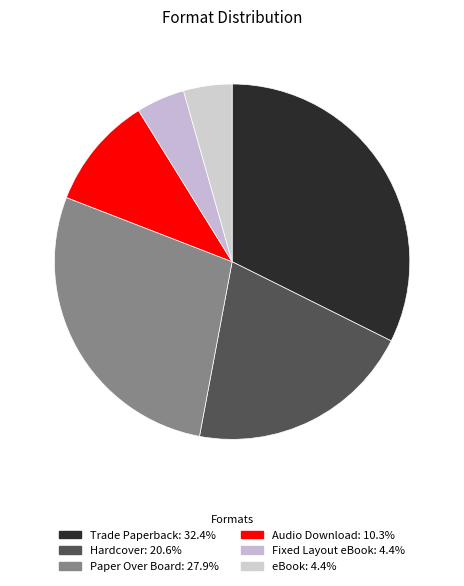

Is it true that Paper Over Board is 20% of the pie?

False